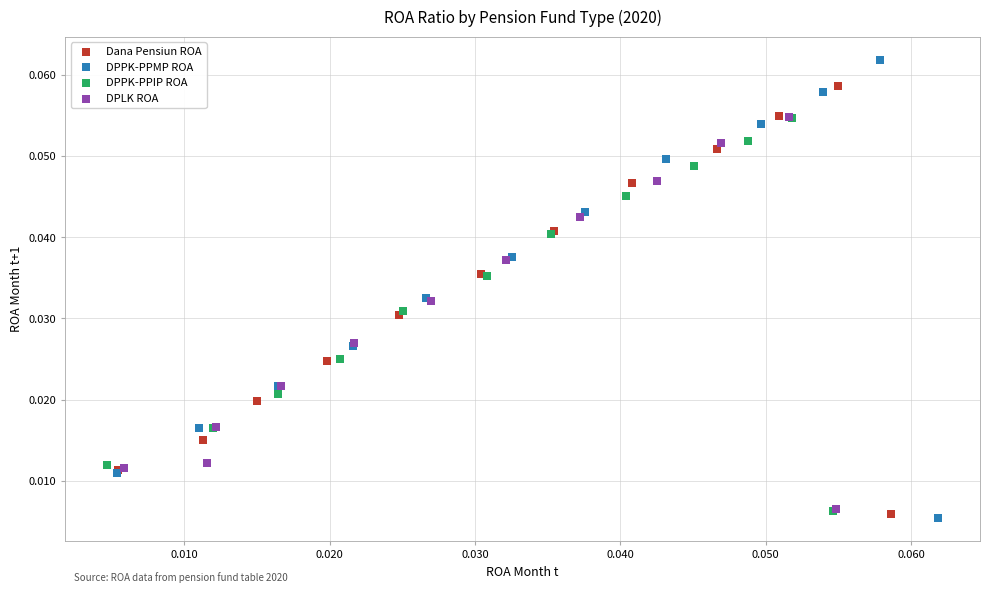

Which series has the largest Y range (max minus min)?

DPPK-PPMP ROA